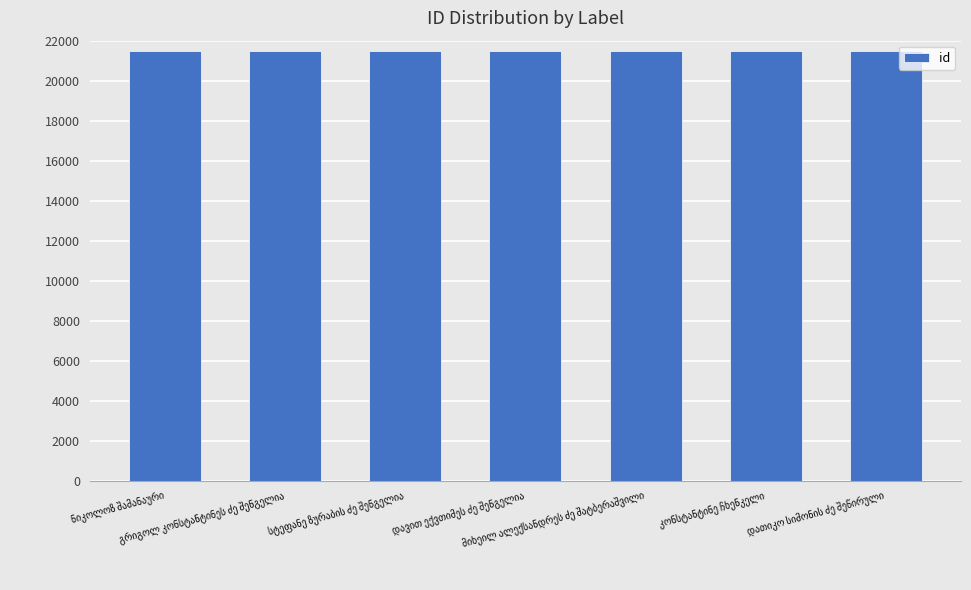

What is the sum of all values?

150346